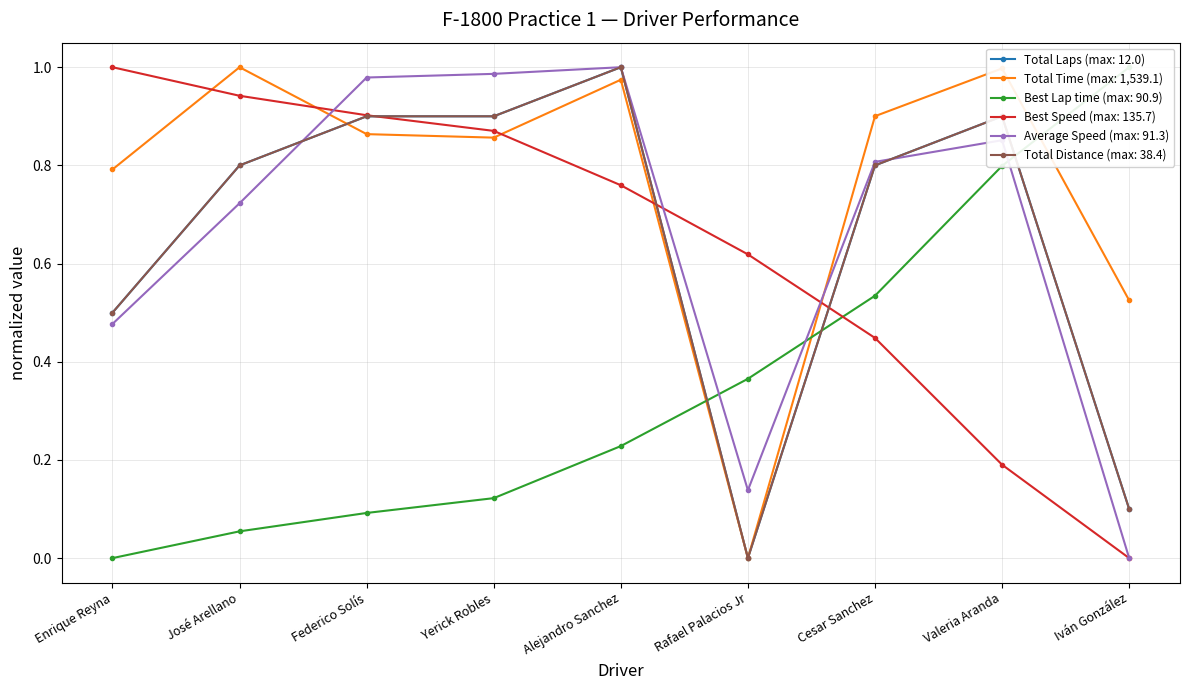

What is the label of the 6th point from the right?

Yerick Robles